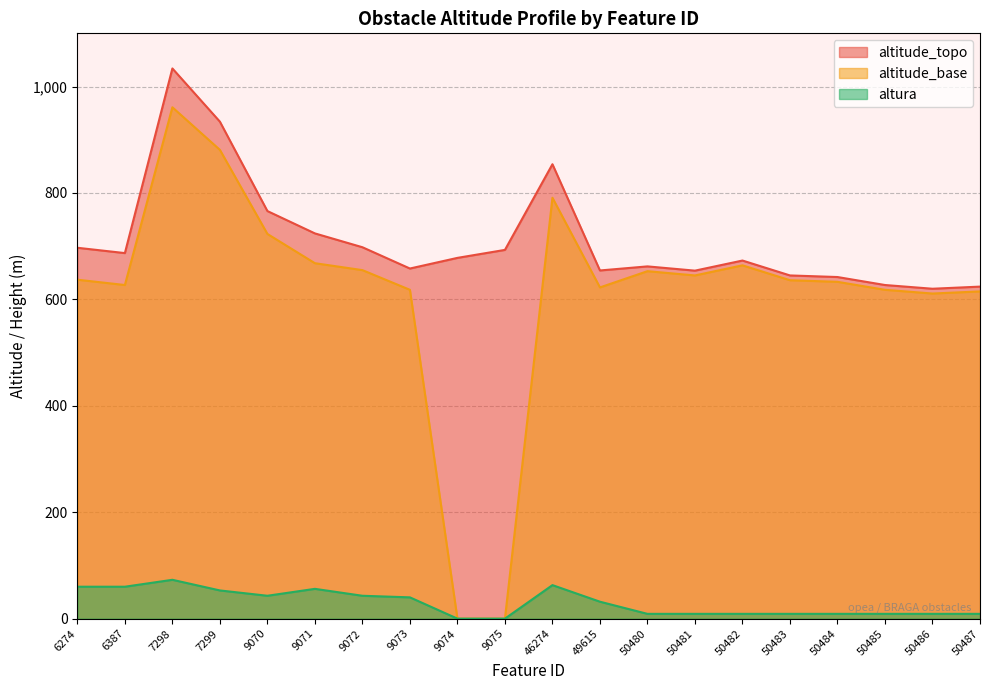

Reading left to right, transcribe all the data shown in this chart.

altitude_topo: 6274=697.0	6387=687.0	7298=1034.0	7299=934.0	9070=766.0	9071=724.0	9072=698.0	9073=658.0	9074=678.0	9075=693.0	46274=854.0	49615=654.3	50480=662.0	50481=654.0	50482=673.0	50483=645.0	50484=642.0	50485=627.0	50486=620.0	50487=624.0
altitude_base: 6274=637.0	6387=627.0	7298=961.0	7299=881.0	9070=723.0	9071=668.0	9072=655.0	9073=618.0	9074=0.0	9075=0.0	46274=791.0	49615=622.5	50480=653.0	50481=645.0	50482=664.0	50483=636.0	50484=633.0	50485=618.0	50486=611.0	50487=615.0
altura: 6274=60.0	6387=60.0	7298=73.0	7299=53.0	9070=43.0	9071=56.0	9072=43.0	9073=40.0	9074=0.0	9075=0.0	46274=63.0	49615=31.8	50480=9.0	50481=9.0	50482=9.0	50483=9.0	50484=9.0	50485=9.0	50486=9.0	50487=9.0